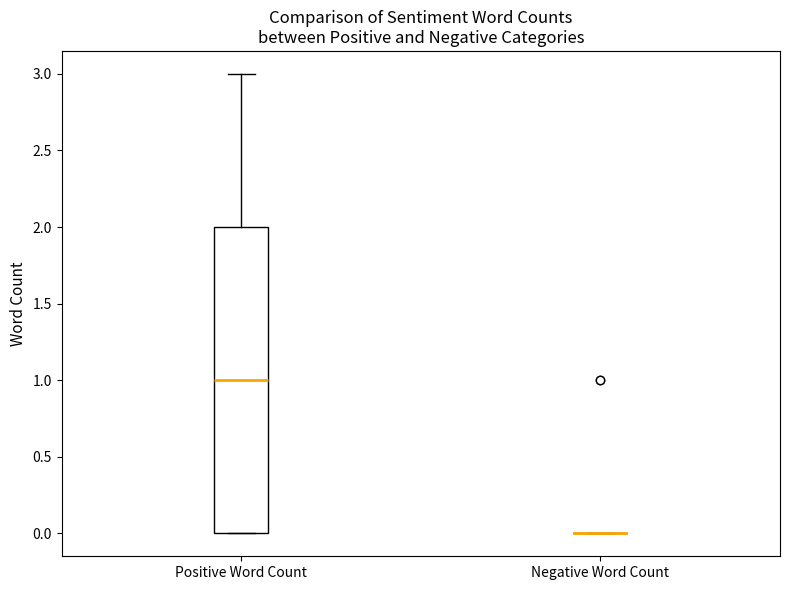

Reading left to right, read every box against the y-axis: the position of its median line, the range the box covers, and the ends of its whiskers. The values are not printed on the chart, so give them approximately, as read against the axis.

Positive Word Count: median 1, box 0 to 2, whiskers 0 to 3
Negative Word Count: box collapsed to a line at 0, whiskers 0 to 0